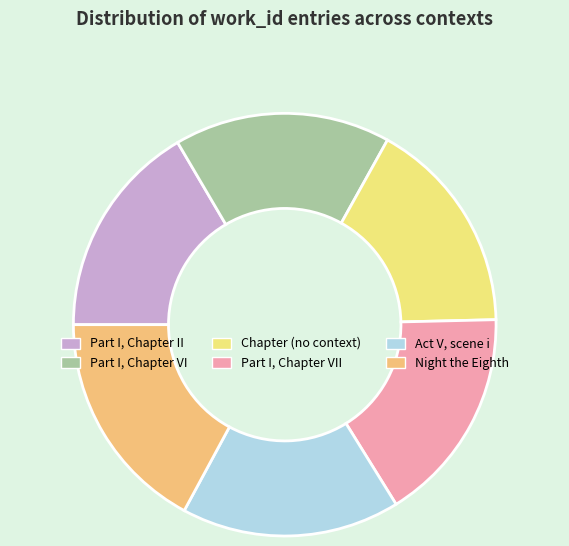

Is there any slice that represents more than half of the pie?

No